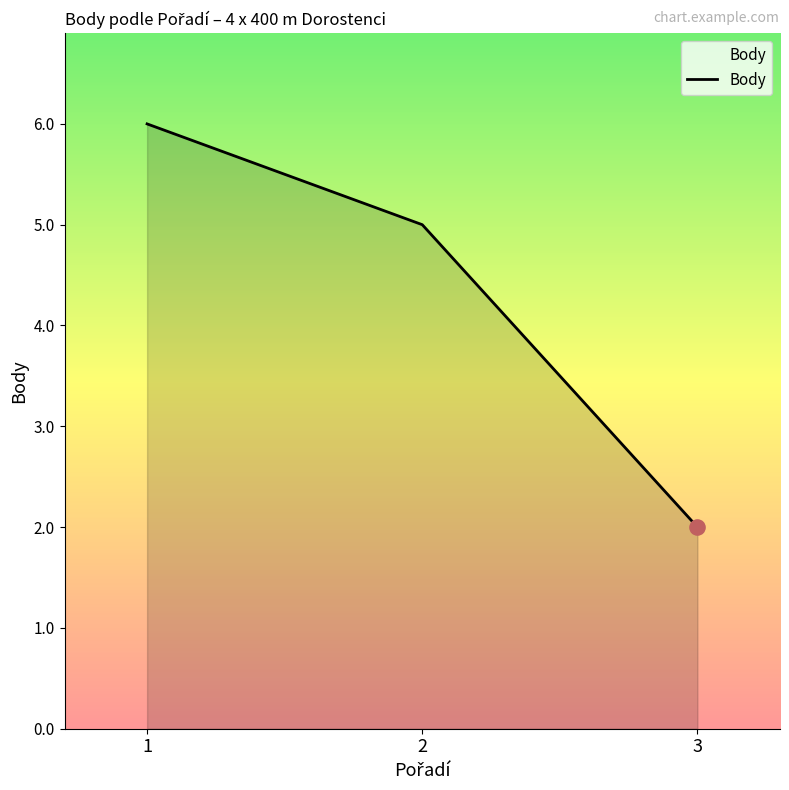

What is the ratio of the value at 3 to the value at 2?

0.4